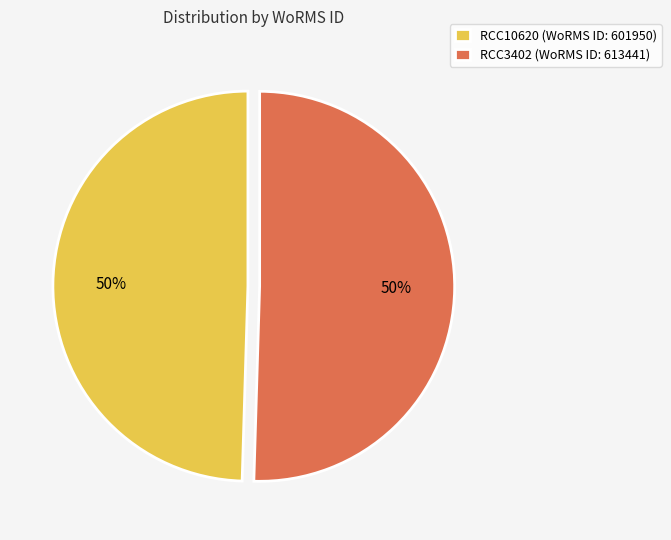

To the nearest percent, what is the combined percentage of RCC3402 (WoRMS ID: 613441) and RCC10620 (WoRMS ID: 601950)?

100%